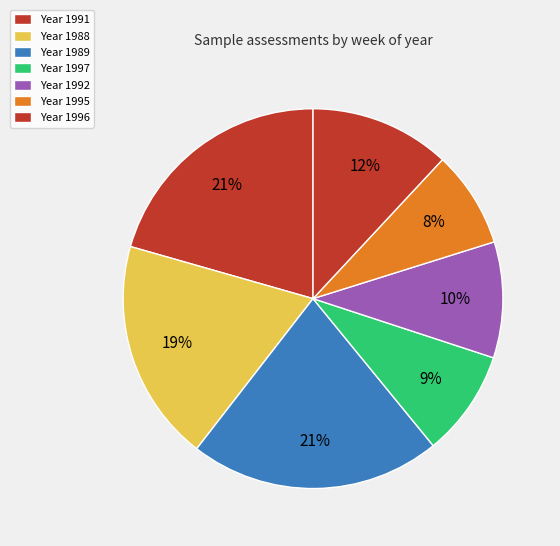

How many segments does this pie chart have?

7